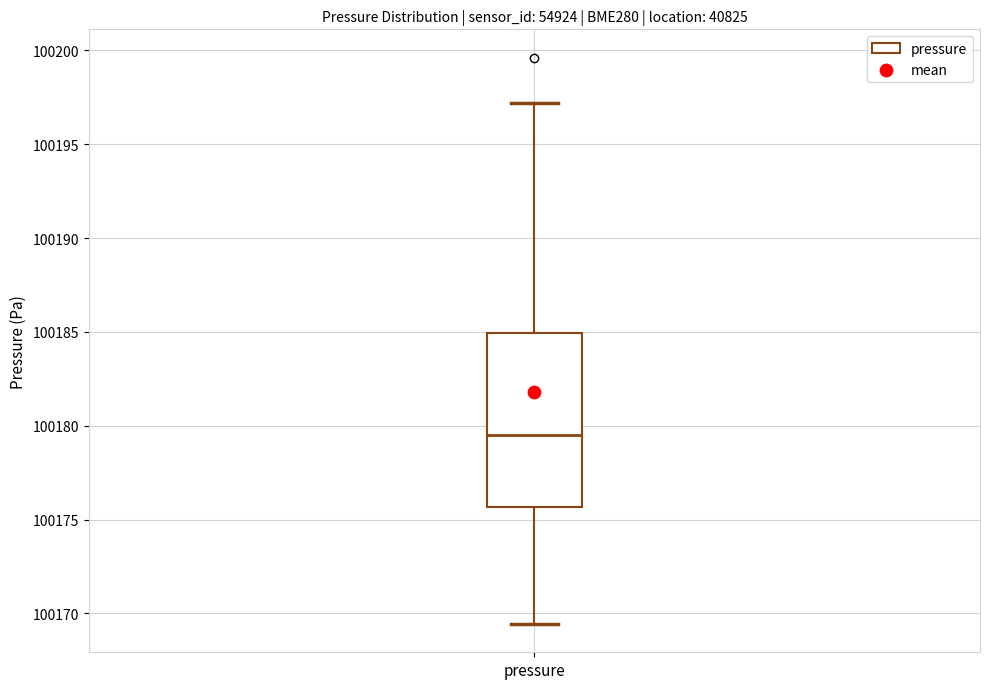

Transcribe this box plot: give where the median line is, the range the box spans, and where the two whiskers end, as read against the y-axis. The values are not printed on the chart, so give them approximately, as read against the axis.

median 100179.5, box 100175.5 to 100185.0, whiskers 100169.5 to 100197.0